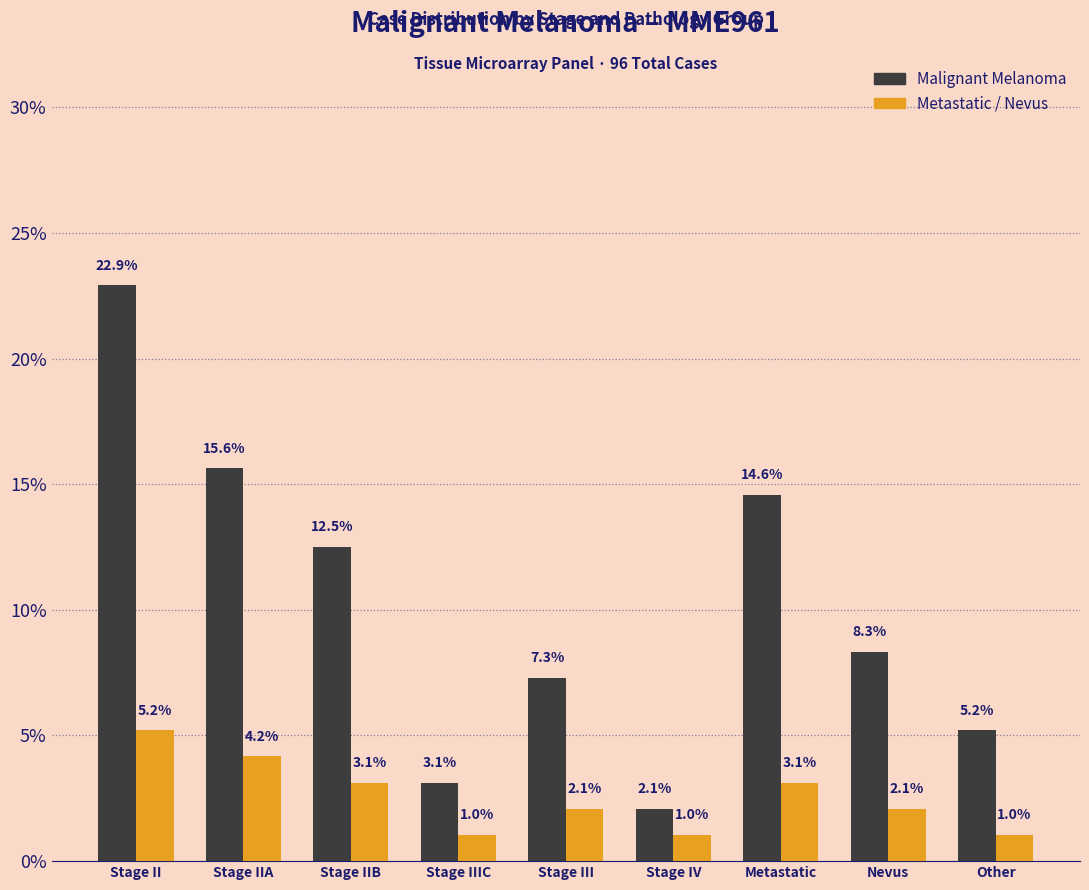

At which label does Malignant Melanoma reach its peak?

Stage II